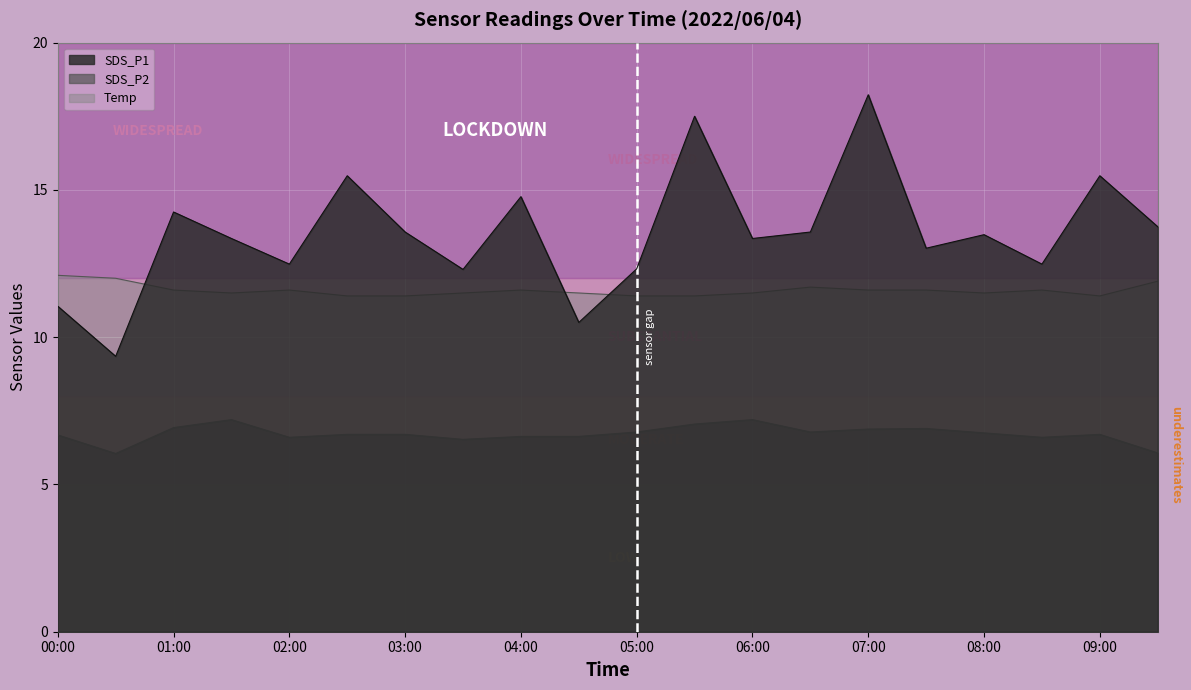

At how many categories does at least one series exceed 17?

2